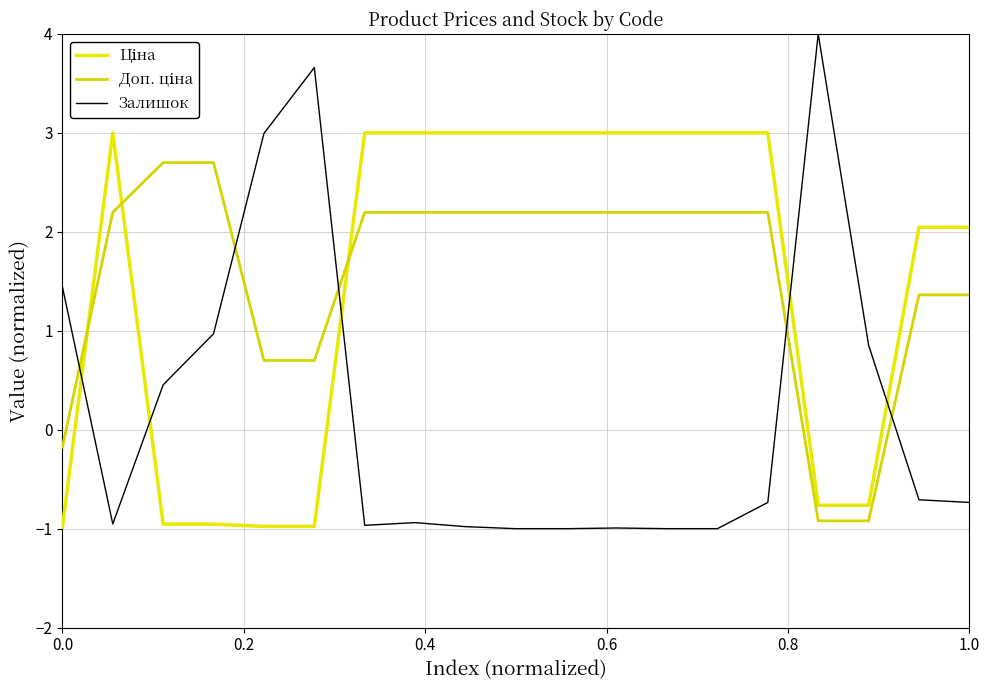

How many values in the Залишок series exceed 0?

7